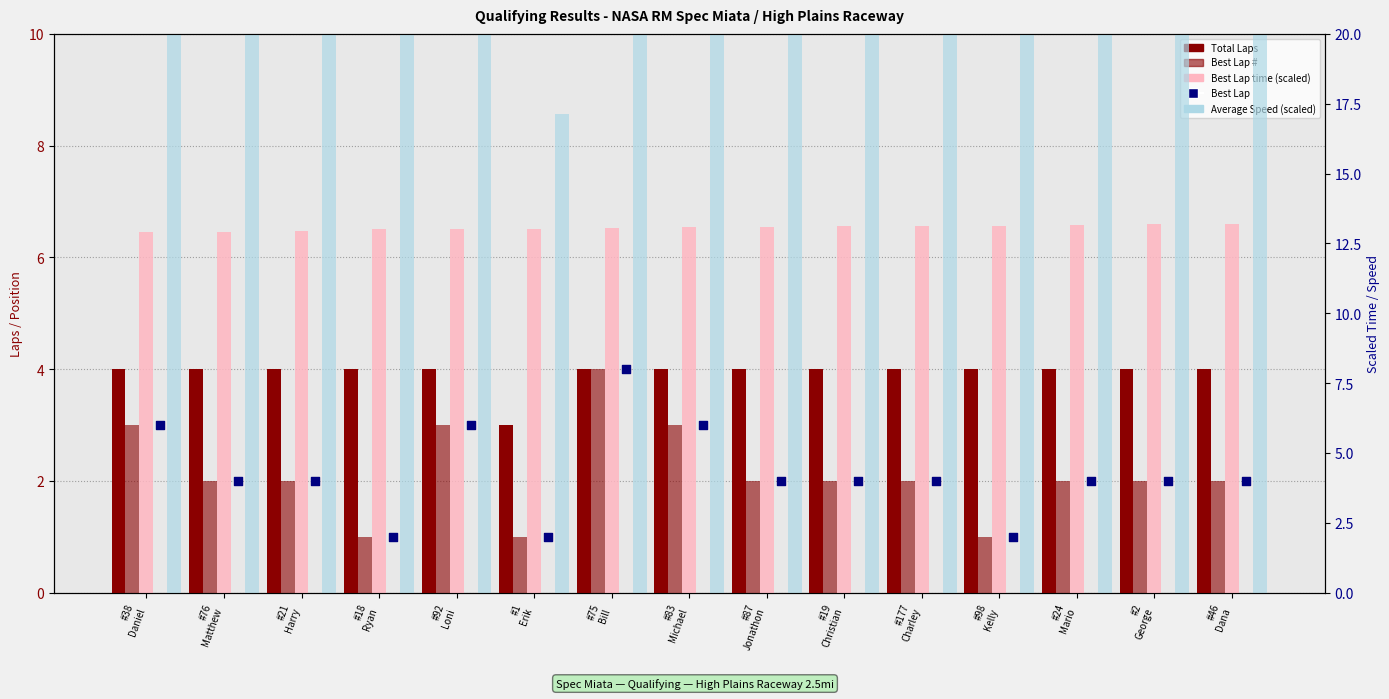

At how many categories does at least one series exceed 10?

15